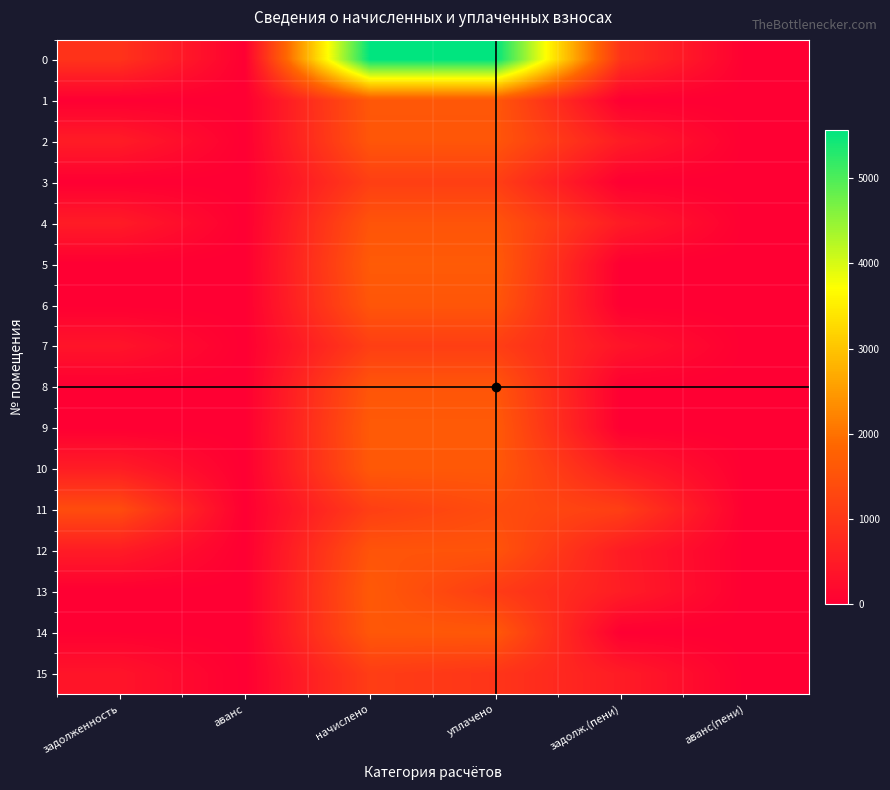

At задолженность, list the series in order from smallest to largest.

1, 3, 5, 6, 8, 9, 13, 14, 15, 7, 12, 4, 2, 10, 0, 11